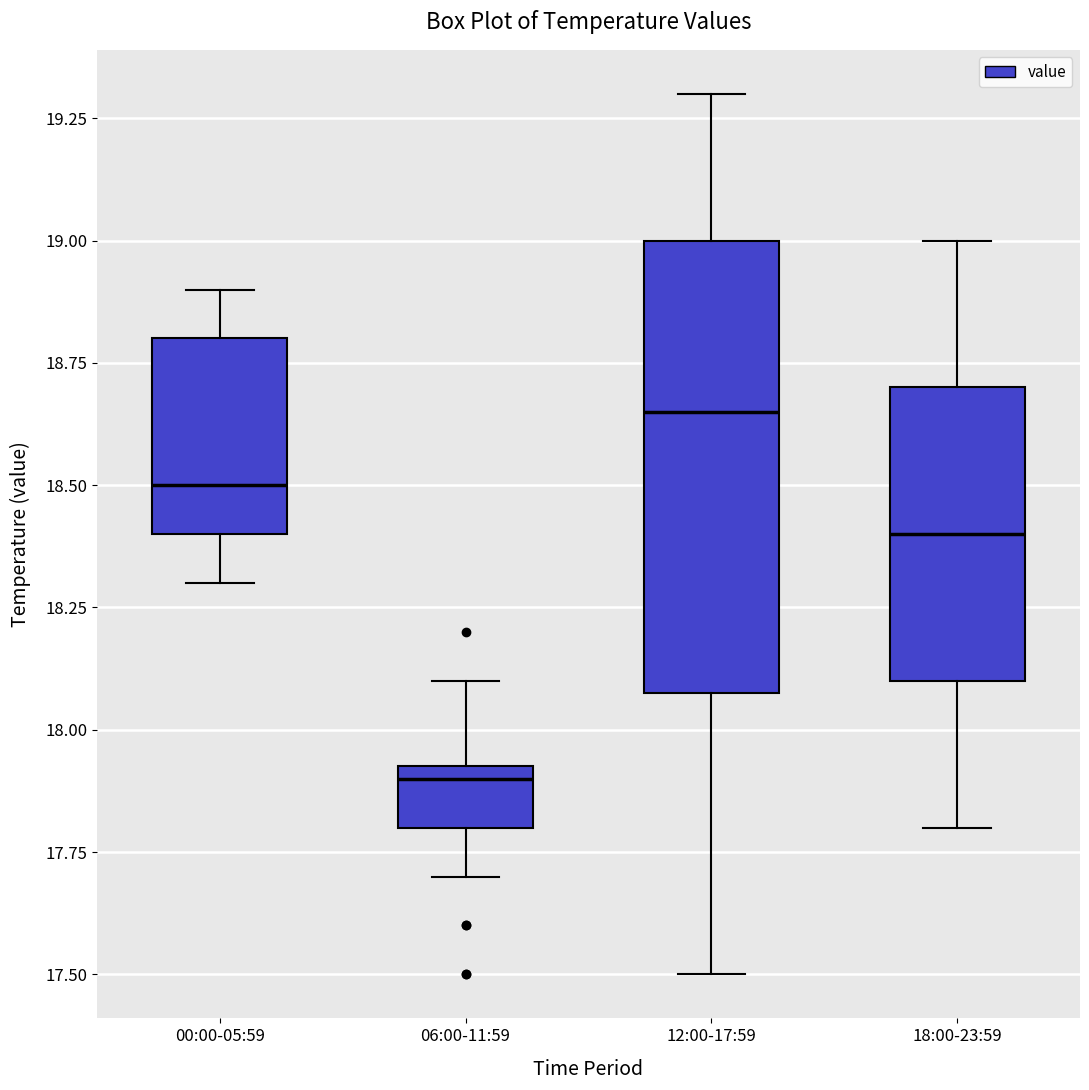

Reading left to right, transcribe this box plot: for each box, give where its median line is, the range the box spans, and where its two whiskers end, as read against the y-axis. The values are not printed on the chart, so give them approximately, as read against the axis.

00:00-05:59: median 18.50, box 18.40 to 18.80, whiskers 18.30 to 18.90
06:00-11:59: median 17.90, box 17.80 to 17.95, whiskers 17.70 to 18.10
12:00-17:59: median 18.65, box 18.10 to 19.00, whiskers 17.50 to 19.30
18:00-23:59: median 18.40, box 18.10 to 18.70, whiskers 17.80 to 19.00